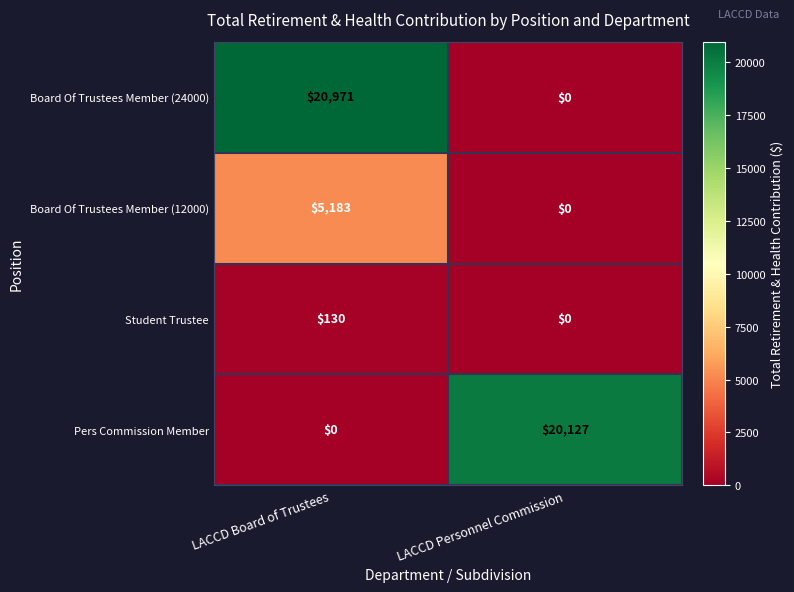

True or false: Board Of Trustees Member (24000) has a value of -6720 at LACCD Personnel Commission.

False